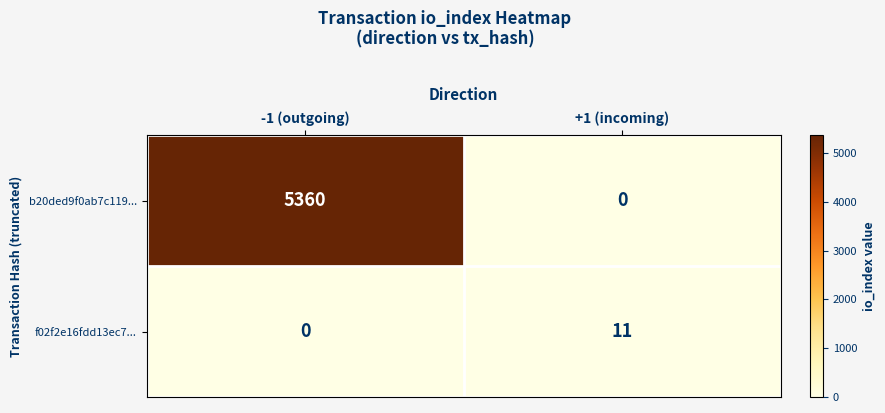

Which category has the lowest value in the b20ded9f0ab7c119... series?

+1 (incoming)